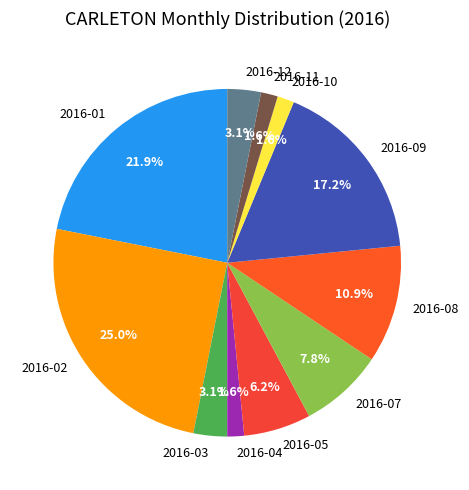

What is the ratio of the value at 2016-11 to the value at 2016-09?

0.1